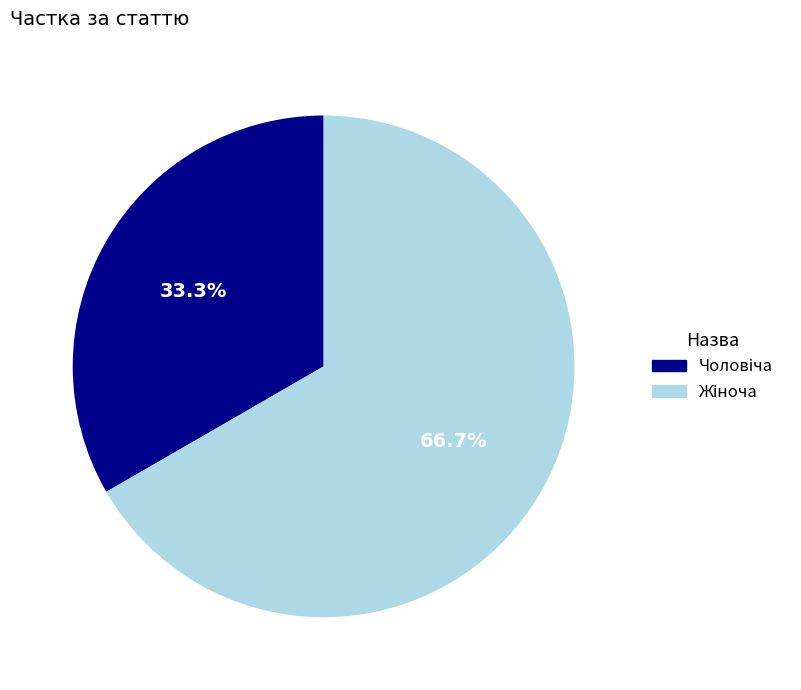

Does any single category account for the majority?

Yes